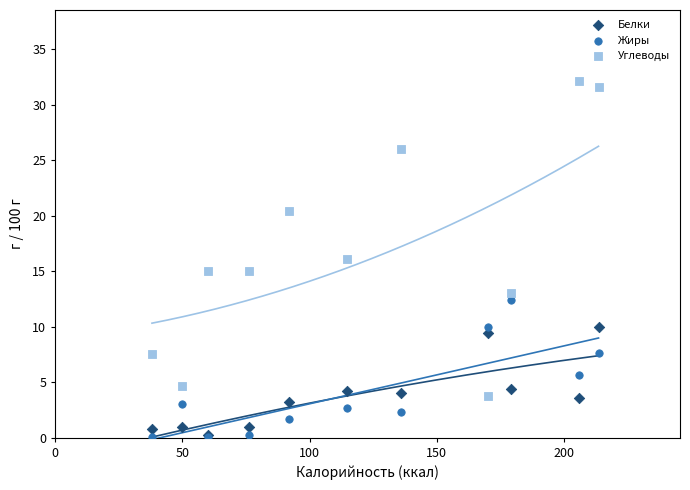

In the Углеводы series, what Y value is closest to 17?

16.1